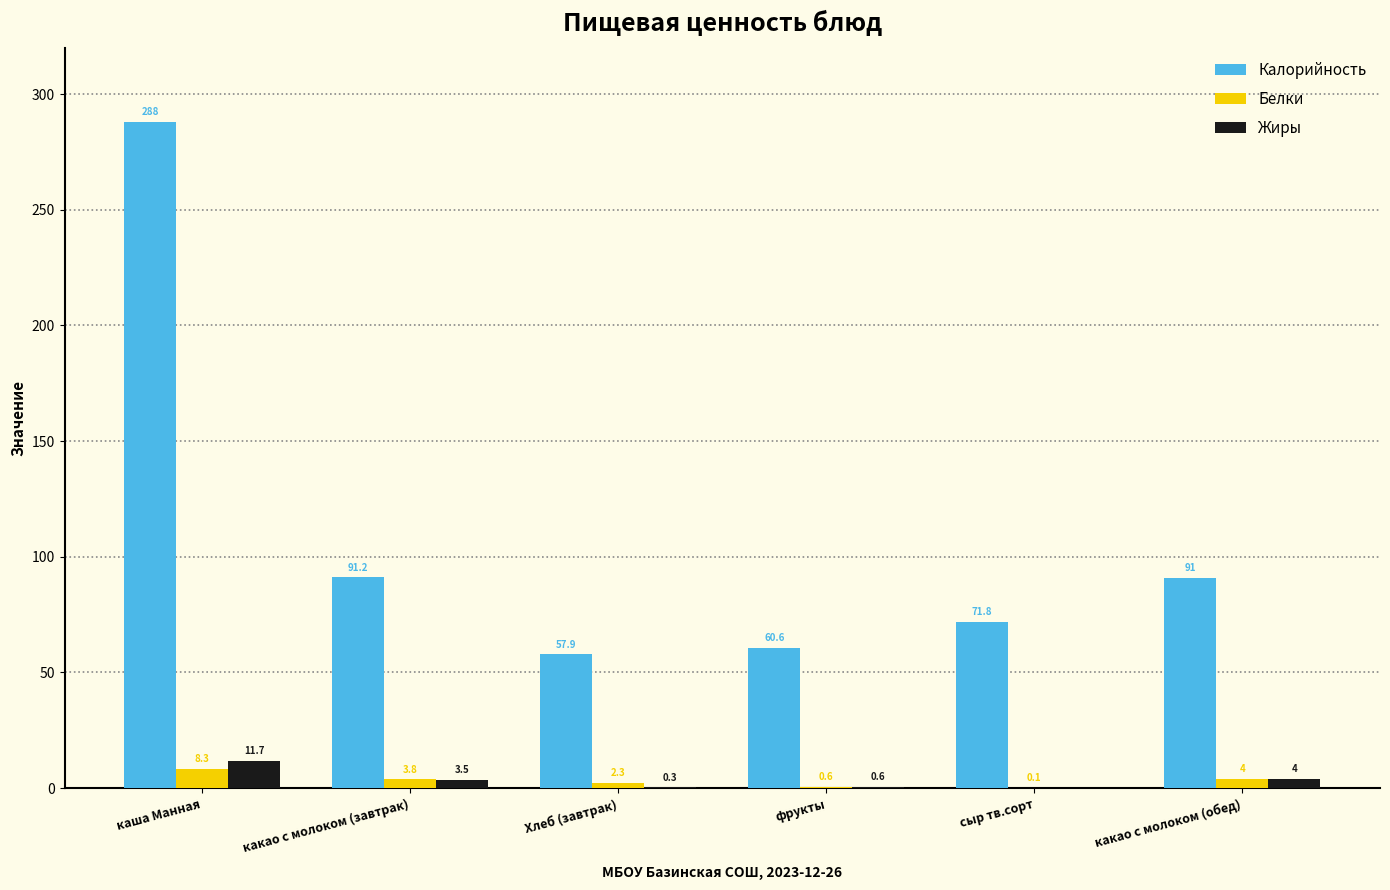

Reading right to left, transcribe all the data shown in this chart.

Калорийность: 91.0	71.8	60.6	57.9	91.2	288.0
Белки: 4.0	0.1	0.6	2.3	3.8	8.3
Жиры: 4.0	0.0	0.6	0.3	3.5	11.7